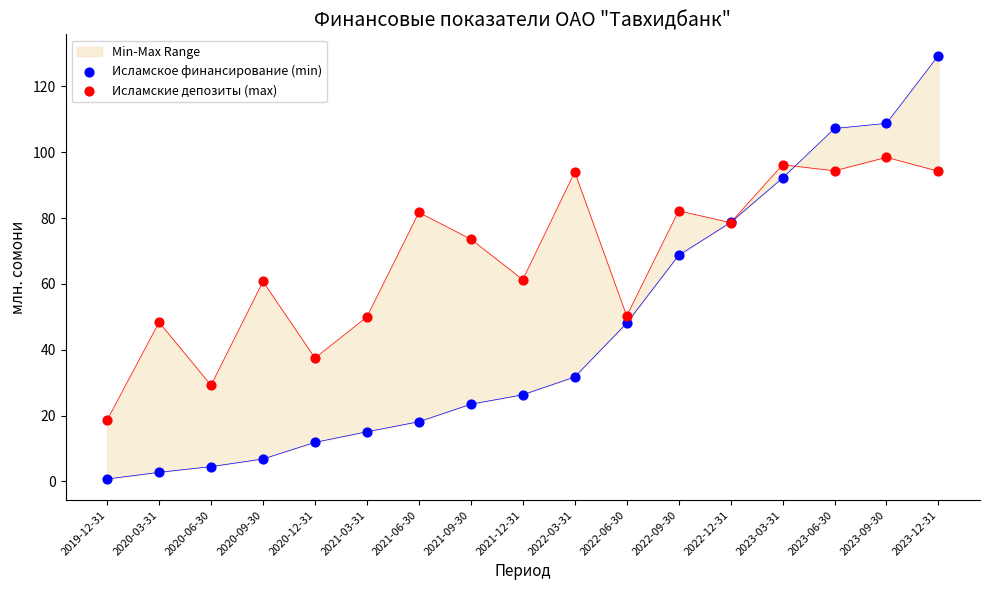

Which series has the largest Y range (max minus min)?

Исламское финансирование (min)